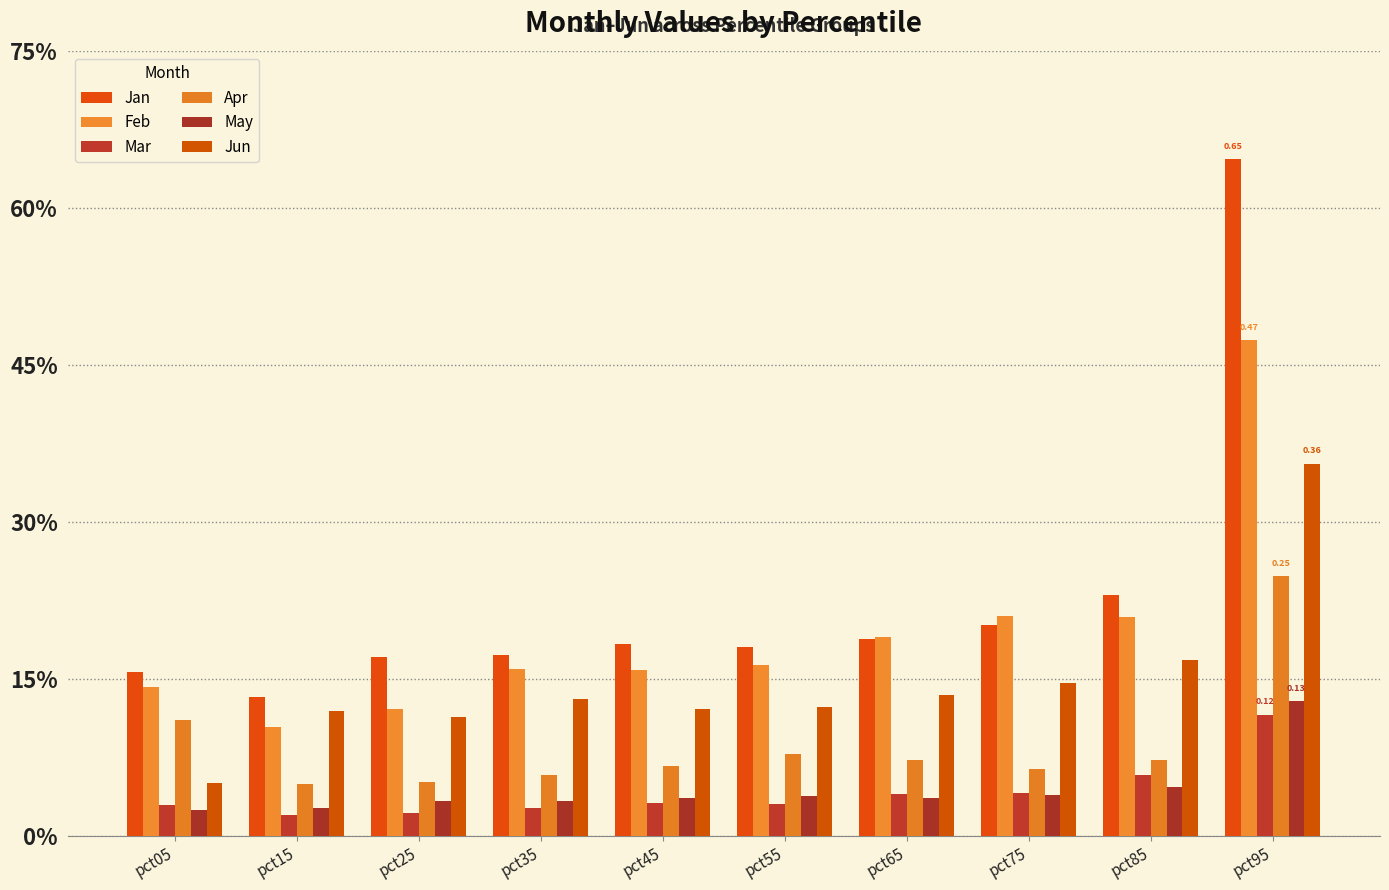

Which series has the largest total across all categories?

Jan